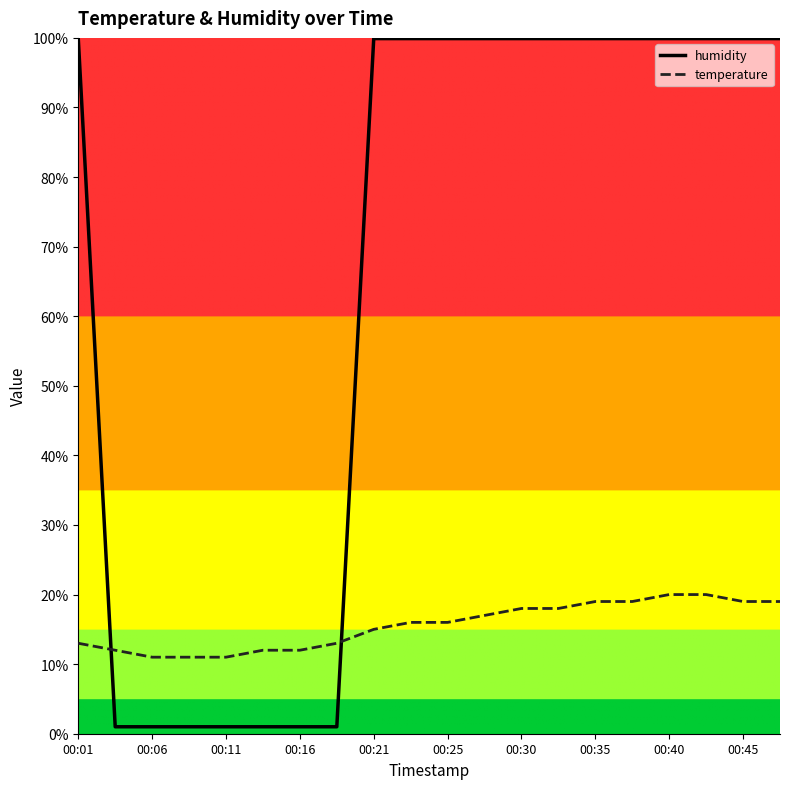

What are all the series names shown in the legend?

humidity, temperature